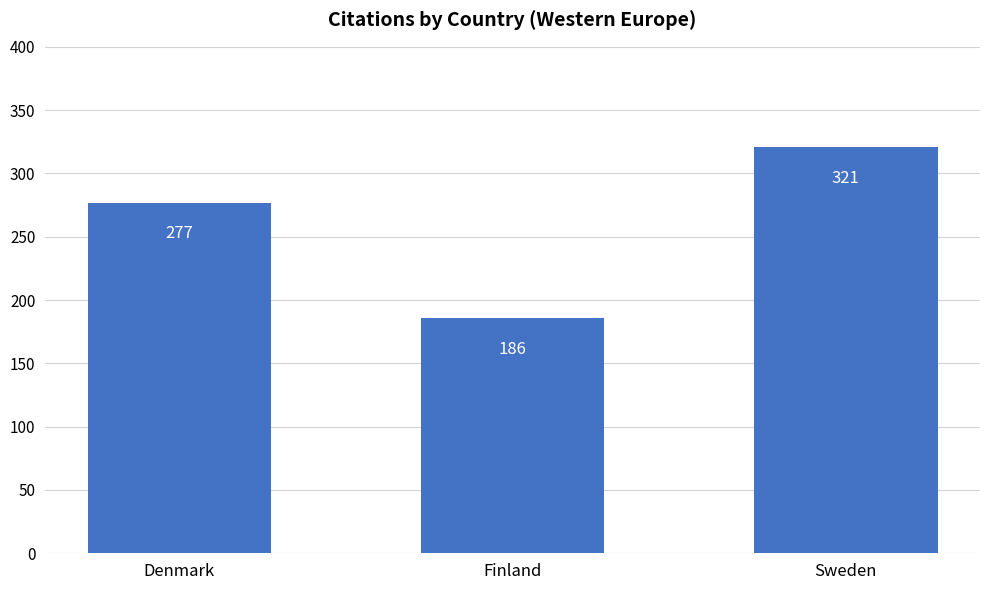

What is the label of the 2nd bar from the left?

Finland